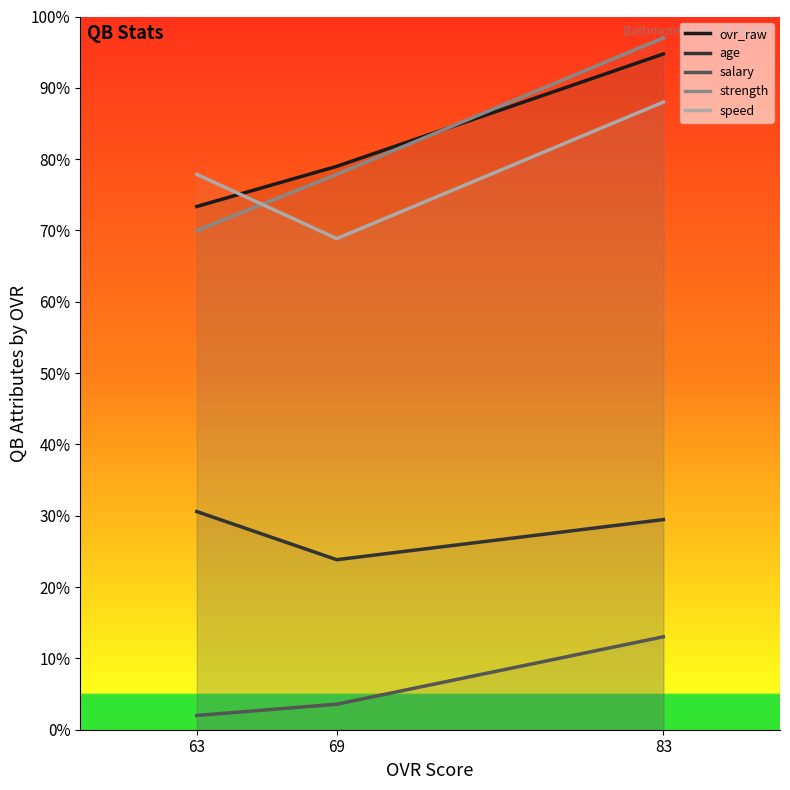

Which has a higher value, 83 or 63?

83